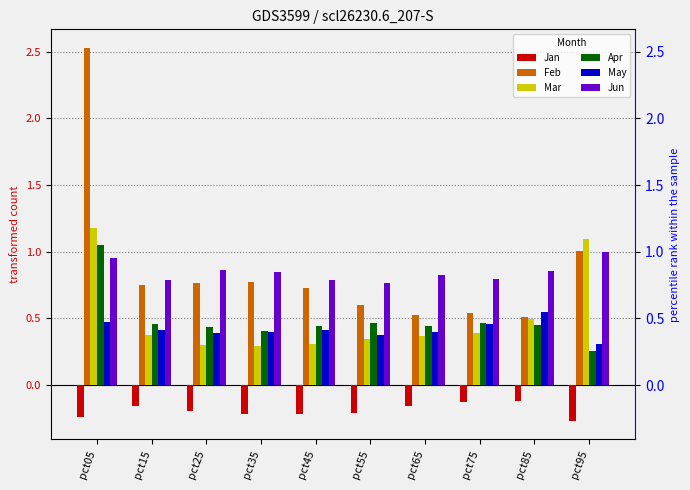

The Mar series shows 0.4 at pct15. True or false?

True